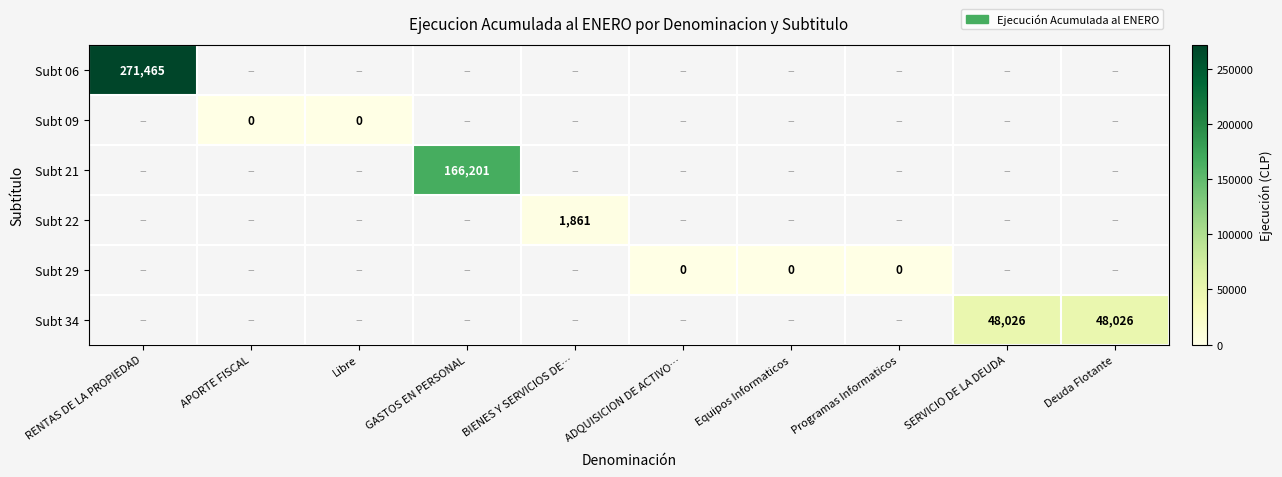

Rank the series at BIENES Y SERVICIOS DE… from highest to lowest value.

Subt 06, Subt 09, Subt 21, Subt 22, Subt 29, Subt 34